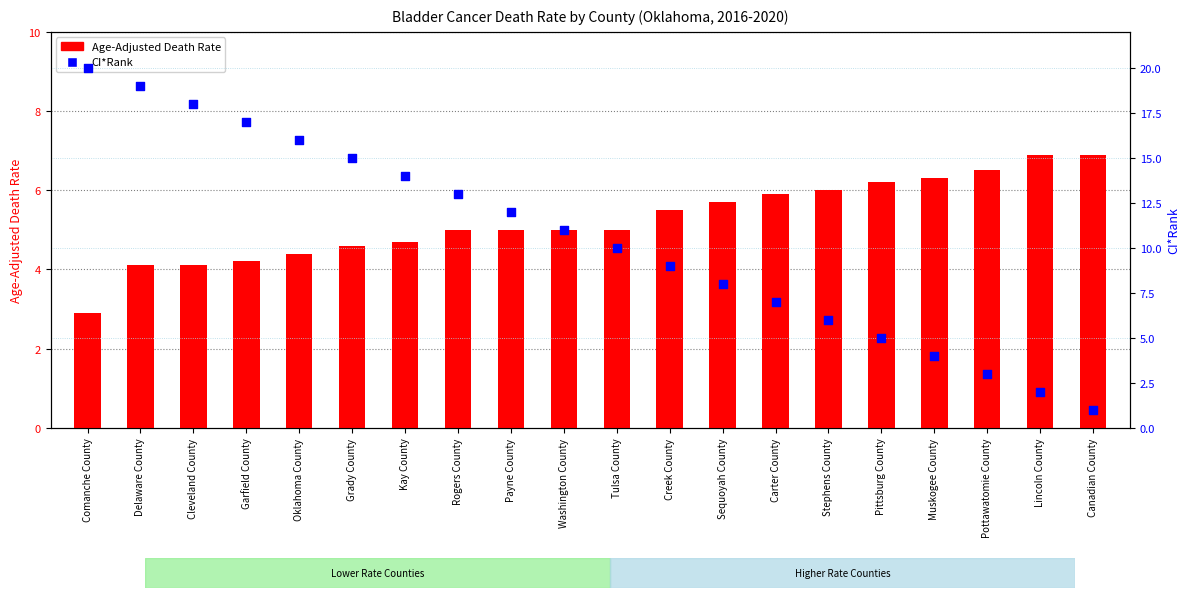

At how many categories does at least one series exceed 16?

4